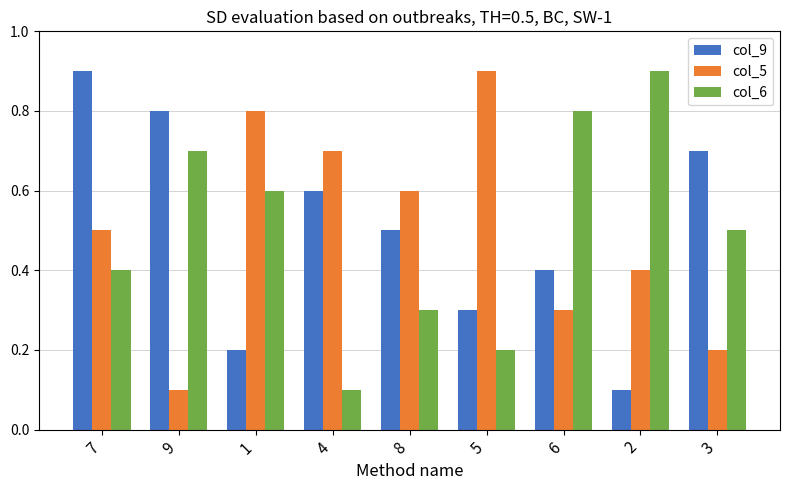

Reading right to left, list all the values displayed in this chart.

col_9: 3=0.7	2=0.1	6=0.4	5=0.3	8=0.5	4=0.6	1=0.2	9=0.8	7=0.9
col_5: 3=0.2	2=0.4	6=0.3	5=0.9	8=0.6	4=0.7	1=0.8	9=0.1	7=0.5
col_6: 3=0.5	2=0.9	6=0.8	5=0.2	8=0.3	4=0.1	1=0.6	9=0.7	7=0.4